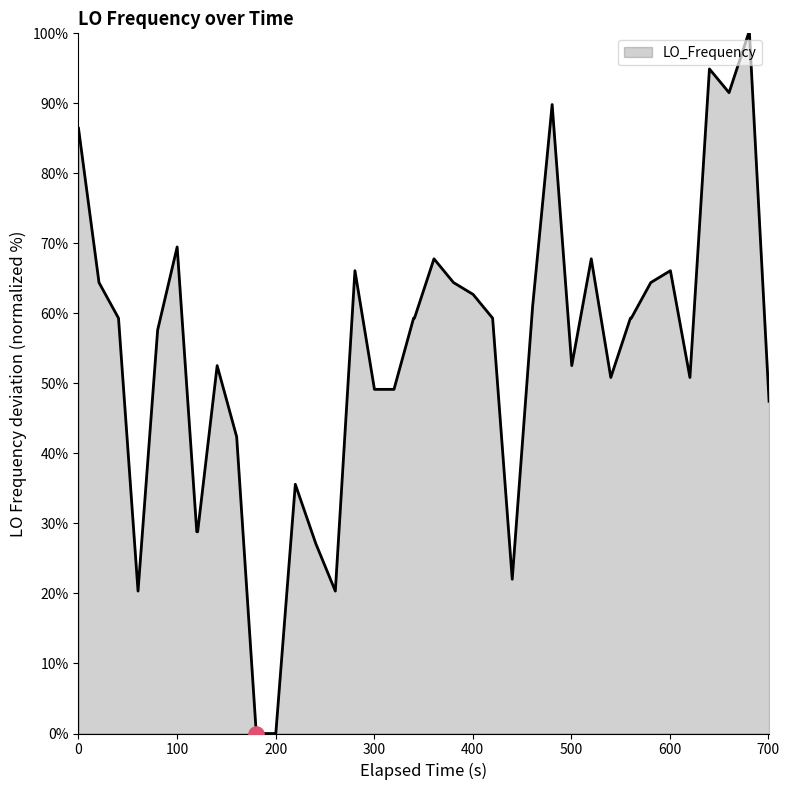

What is the difference between the maximum and minimum values?

100.0